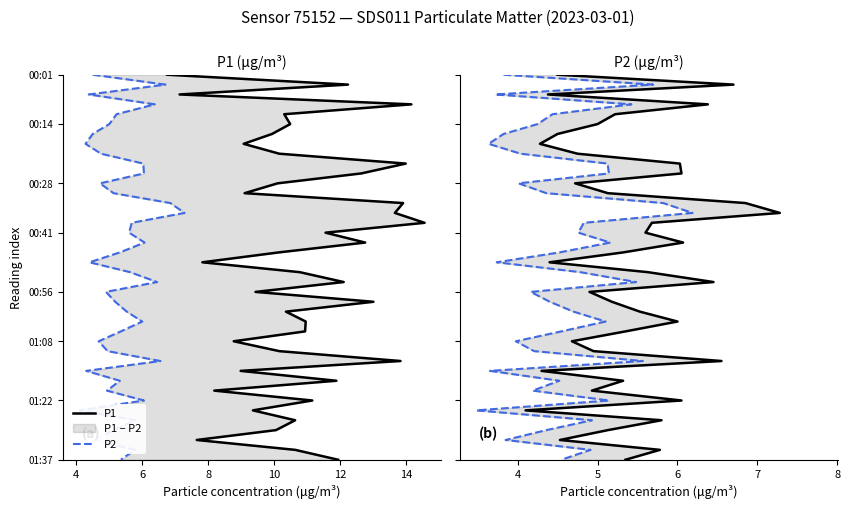

Does the chart display data point markers on the line(s)?

No